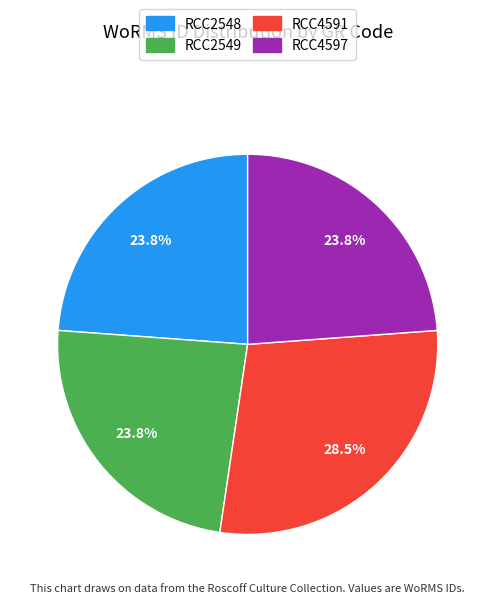

Count the number of slices in the pie.

4